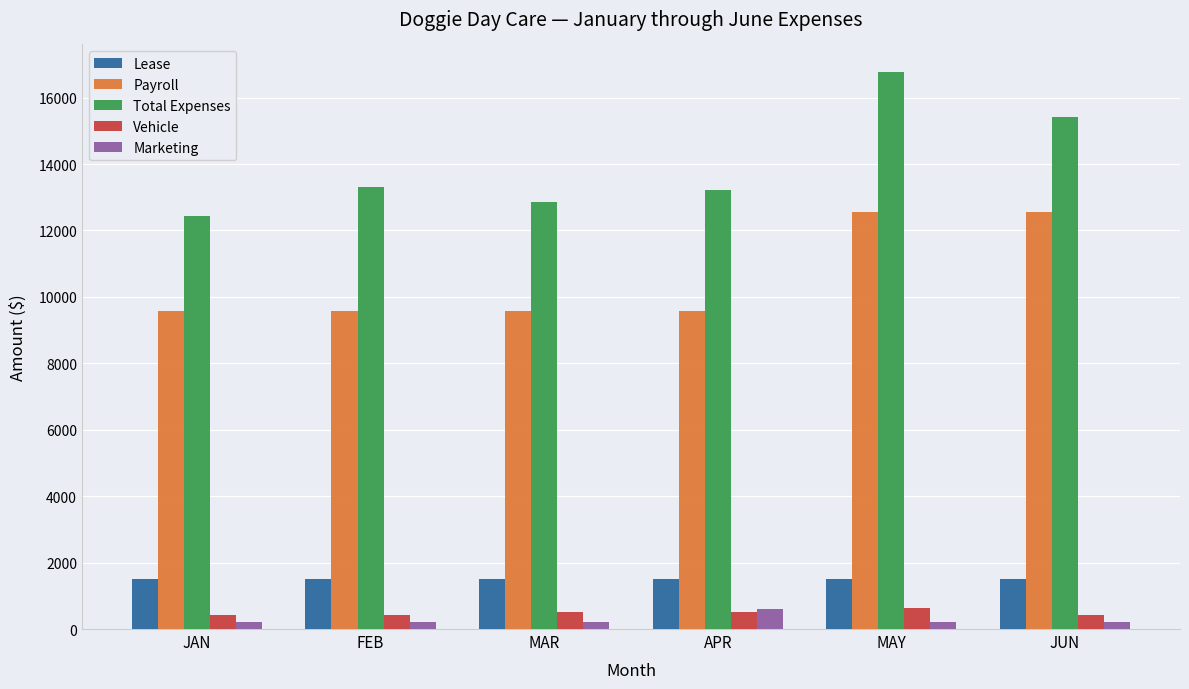

Read the Vehicle value at APR.

525